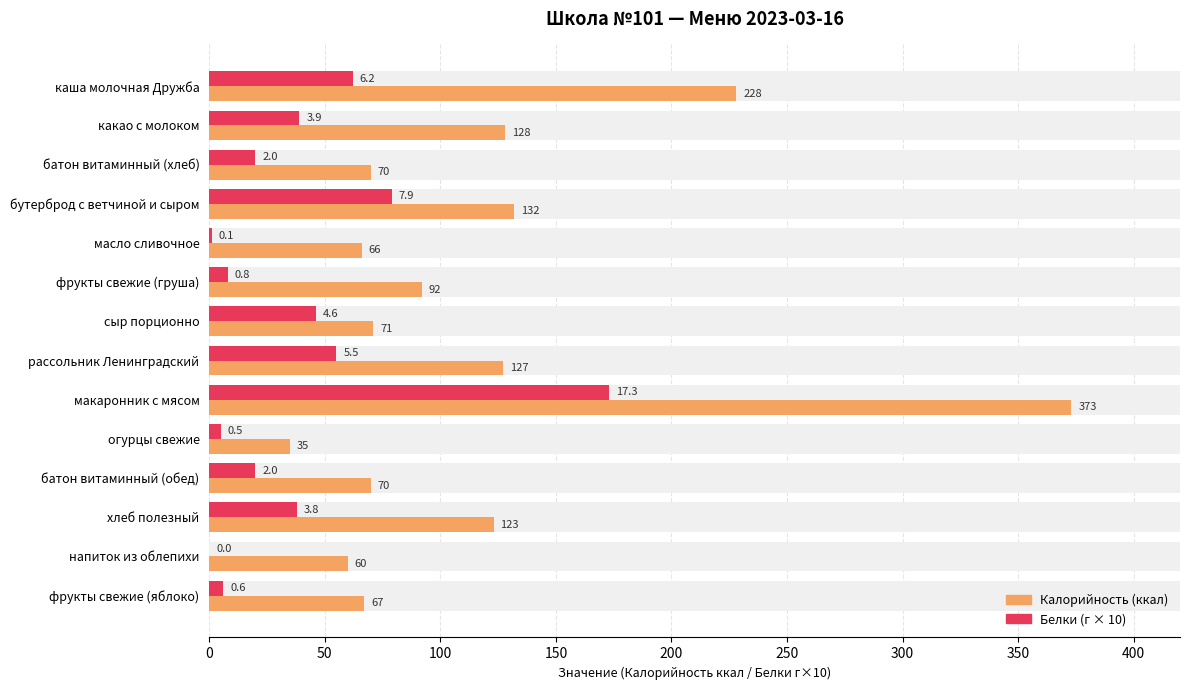

Are the bars horizontal?

Yes